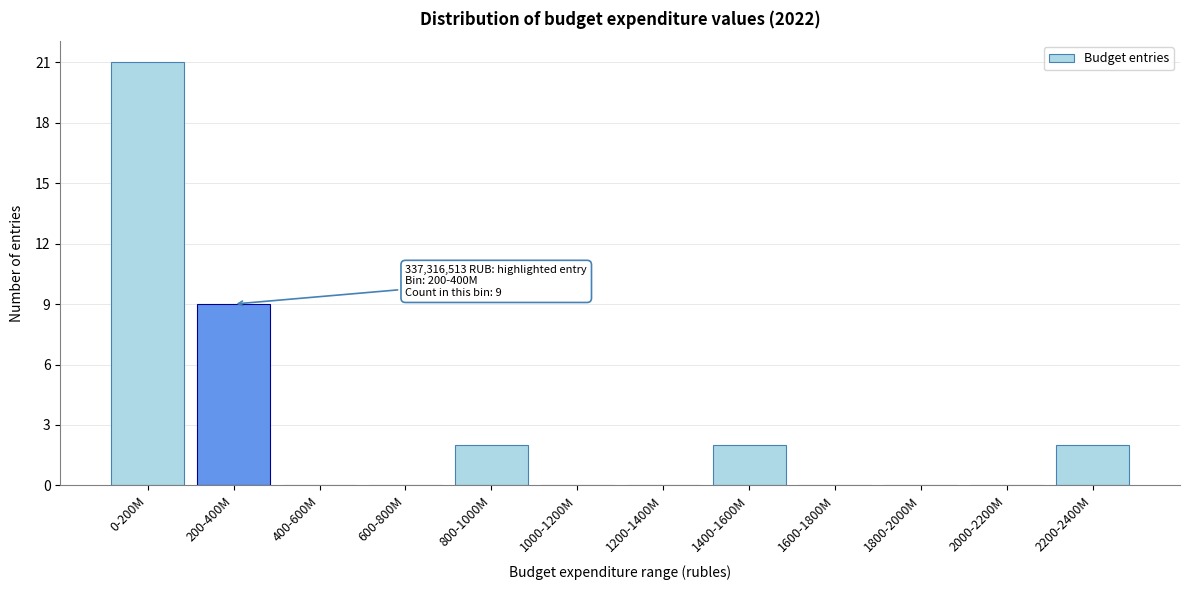

Reading left to right, list all the values displayed in this chart.

0-200M=21	200-400M=9	400-600M=0	600-800M=0	800-1000M=2	1000-1200M=0	1200-1400M=0	1400-1600M=2	1600-1800M=0	1800-2000M=0	2000-2200M=0	2200-2400M=2